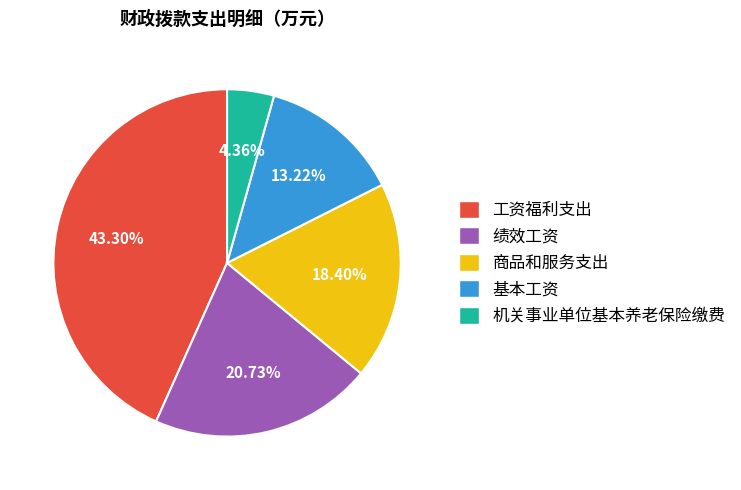

What is the largest slice in the pie chart?

工资福利支出